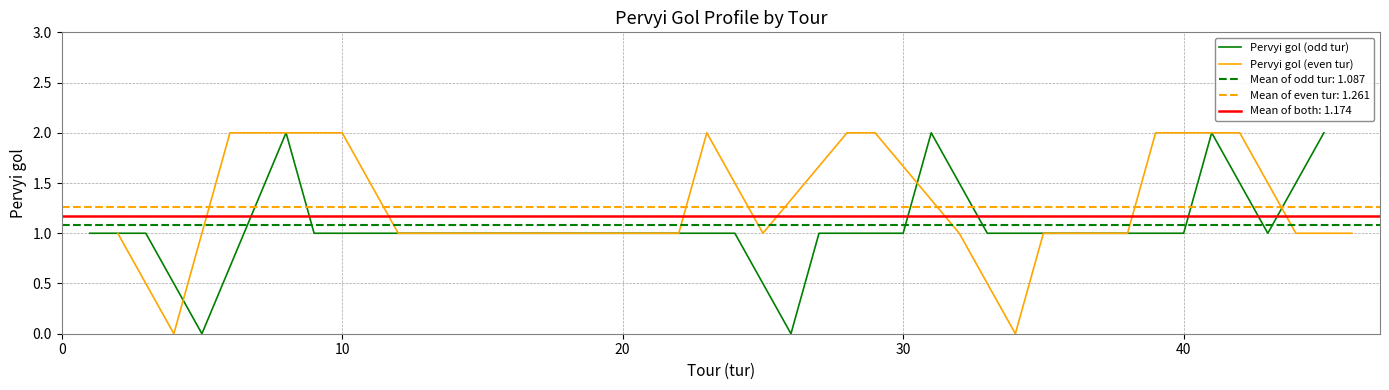

What is the value of the Pervyi gol (odd tur) point at the 2nd from the left?

1